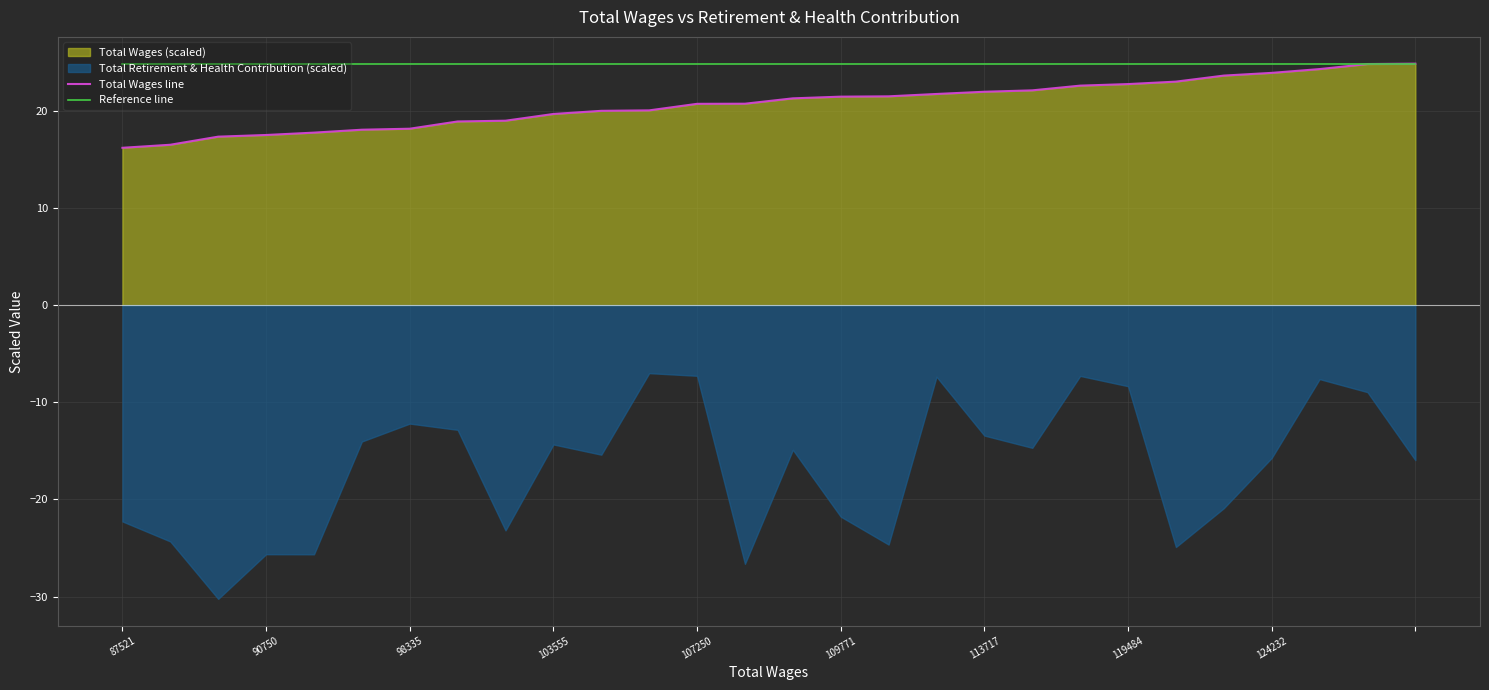

The Total Wages line series shows 34.7 at 16. True or false?

False